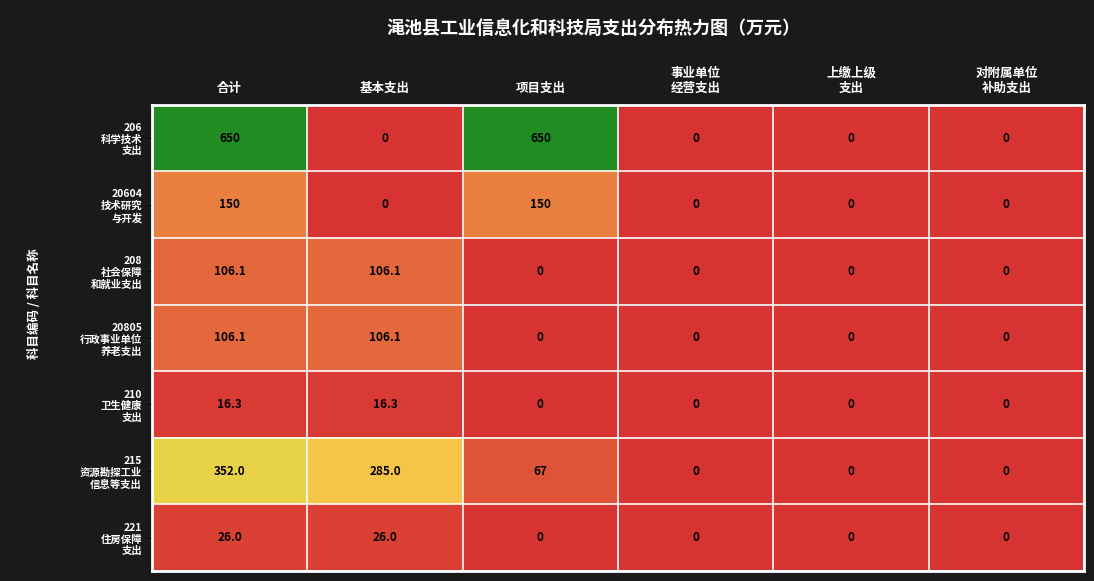

What is the maximum value shown in the chart?

650.0